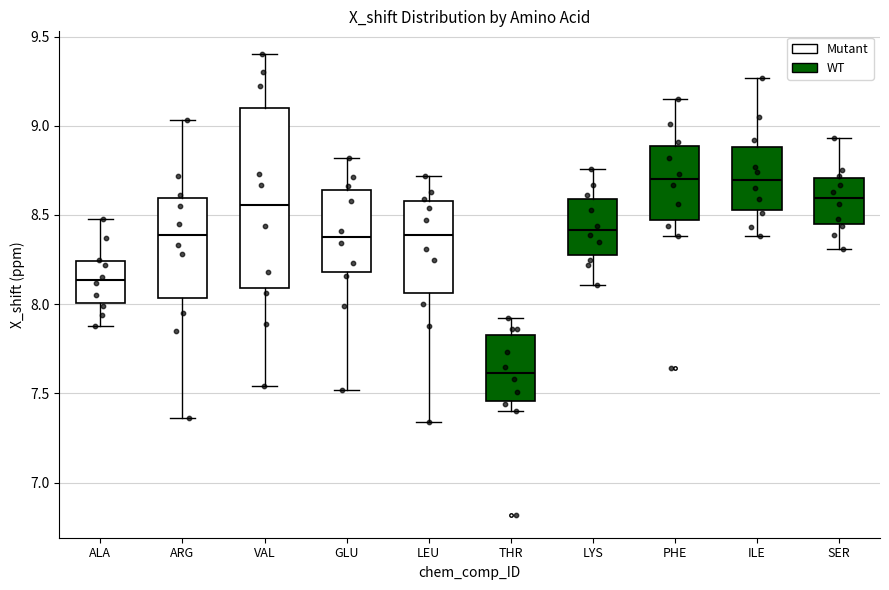

Where is the lower edge of the box for GLU on the y-axis? The values are not printed on the chart, so give them approximately, as read against the axis.

8.20